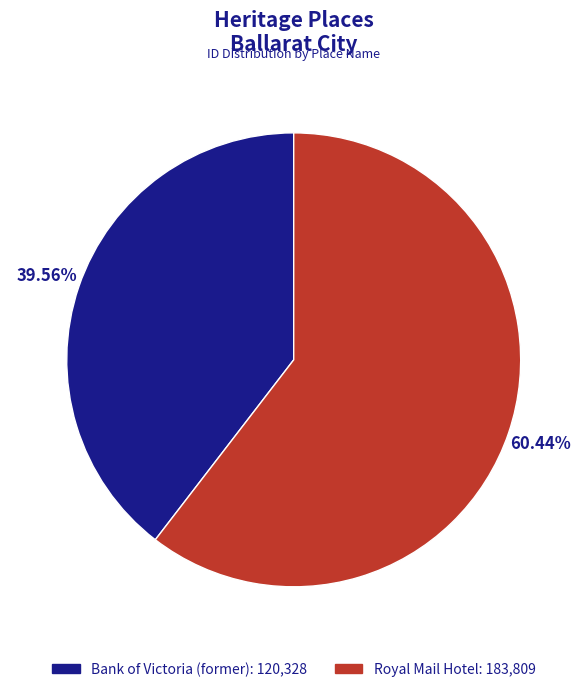

To the nearest percent, what is the difference between the largest and smallest slice percentages?

21%